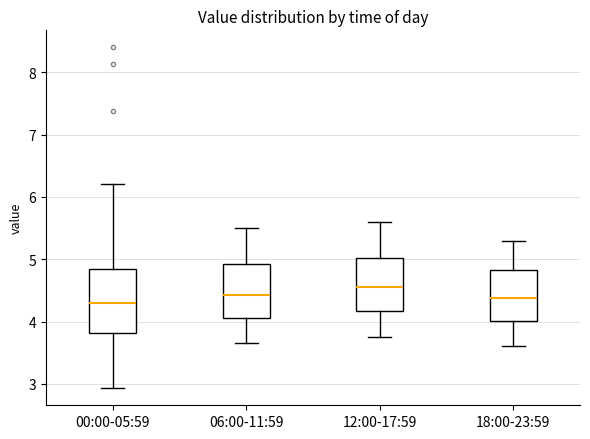

Reading left to right, read every box against the y-axis: the position of its median line, the range the box covers, and the ends of its whiskers. The values are not printed on the chart, so give them approximately, as read against the axis.

00:00-05:59: median 4.3, box 3.8 to 4.8, whiskers 2.9 to 6.2
06:00-11:59: median 4.4, box 4.1 to 4.9, whiskers 3.7 to 5.5
12:00-17:59: median 4.6, box 4.2 to 5.0, whiskers 3.8 to 5.6
18:00-23:59: median 4.4, box 4.0 to 4.8, whiskers 3.6 to 5.3